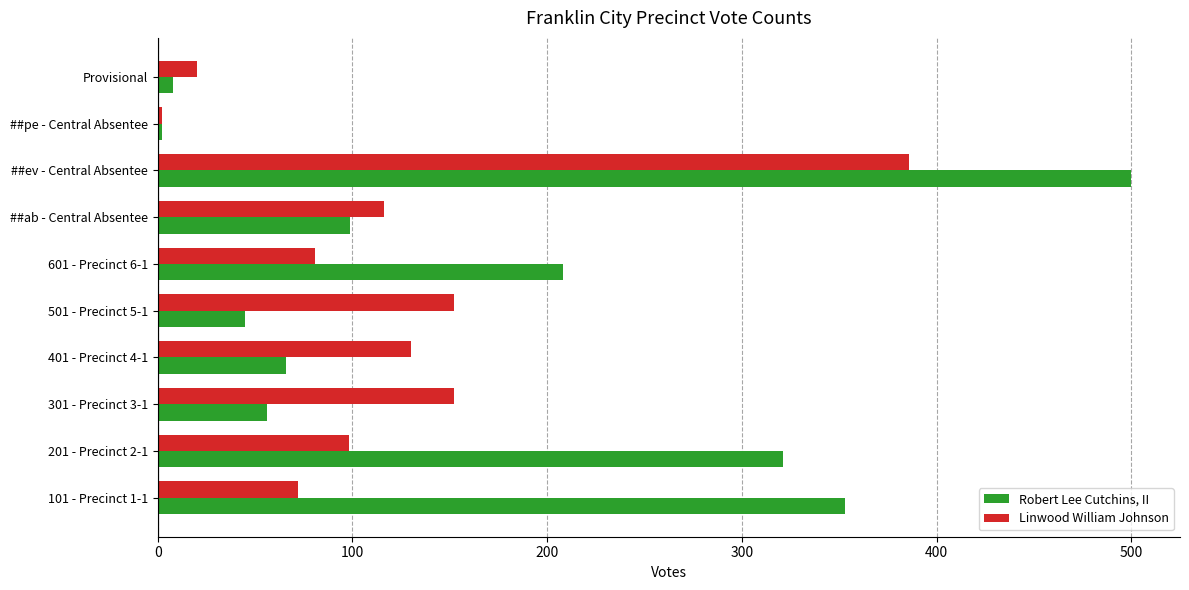

What is the maximum value for Robert Lee Cutchins, II?

500